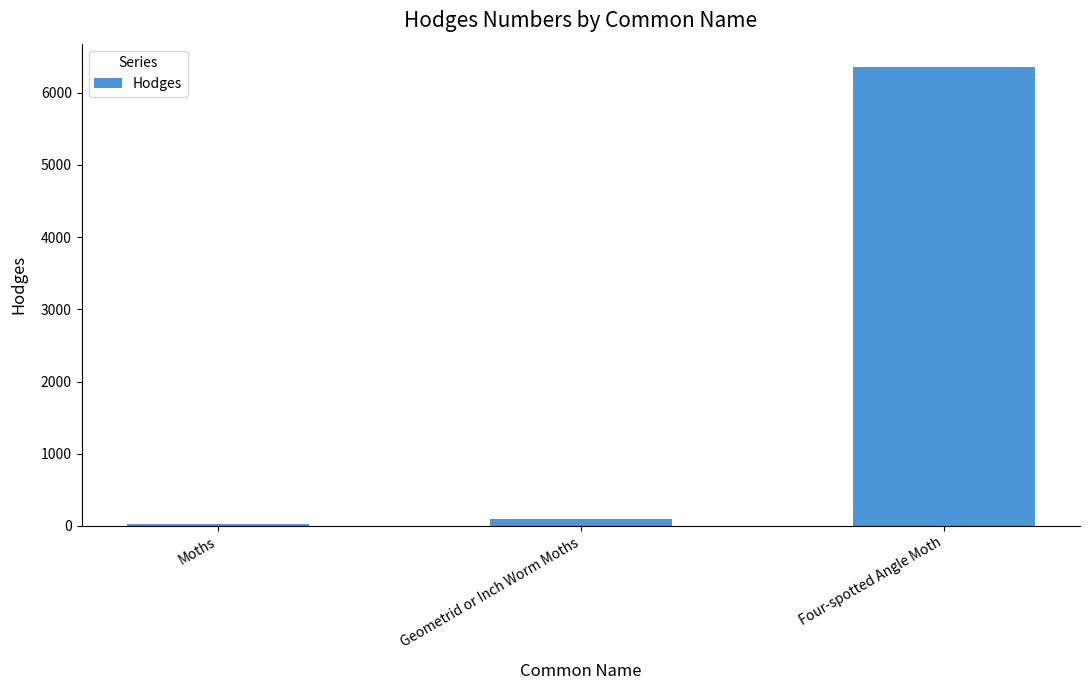

Are the bars horizontal?

No